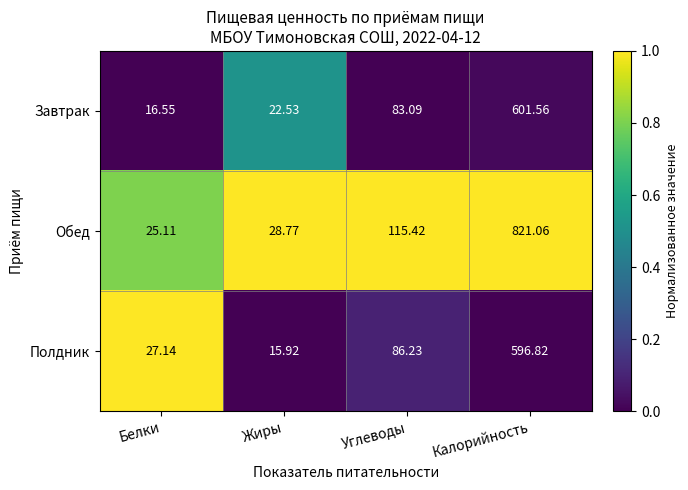

Is the value of Обед at Калорийность greater than the value of Завтрак at Жиры?

Yes